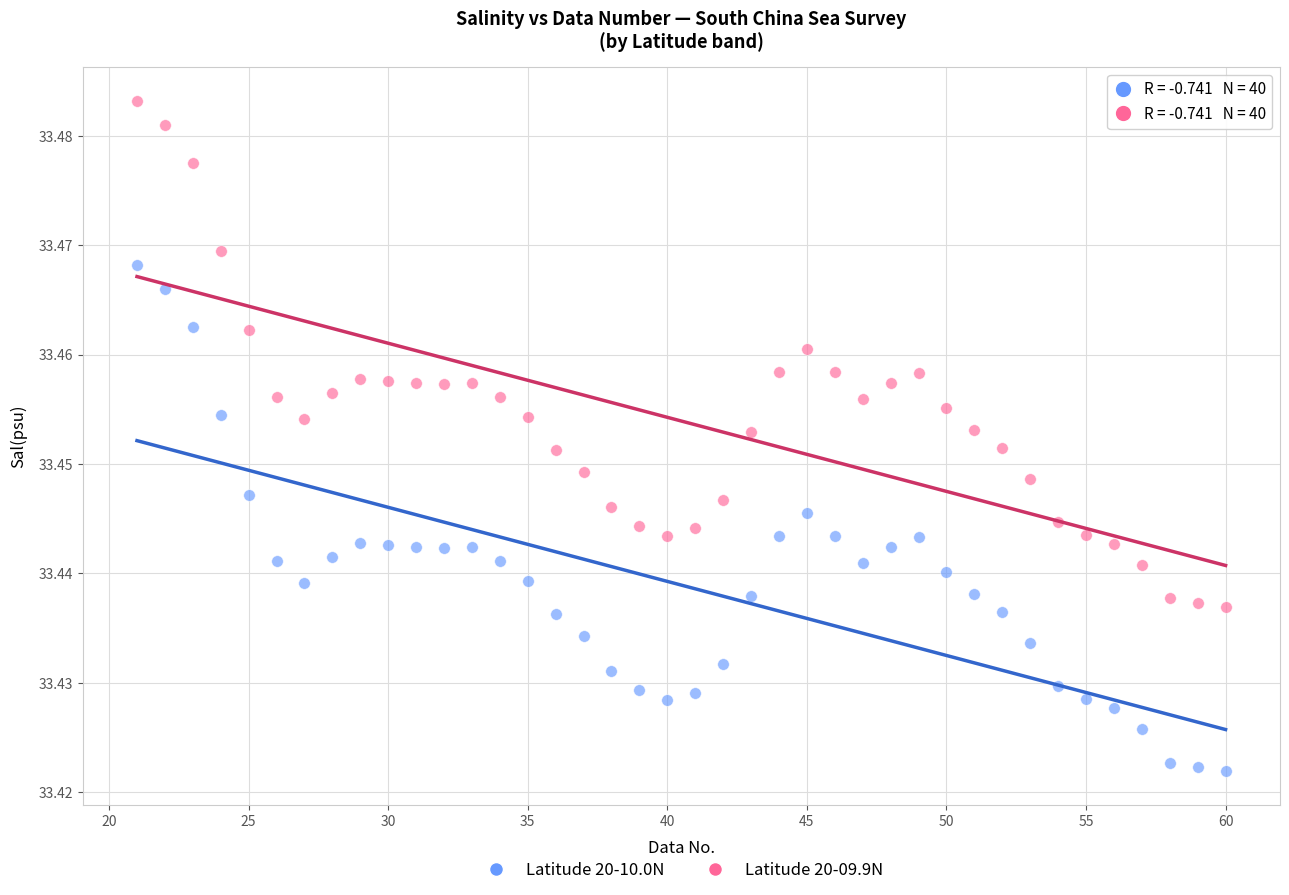

Which series contains the lowest Y value?

Latitude 20-10.0N